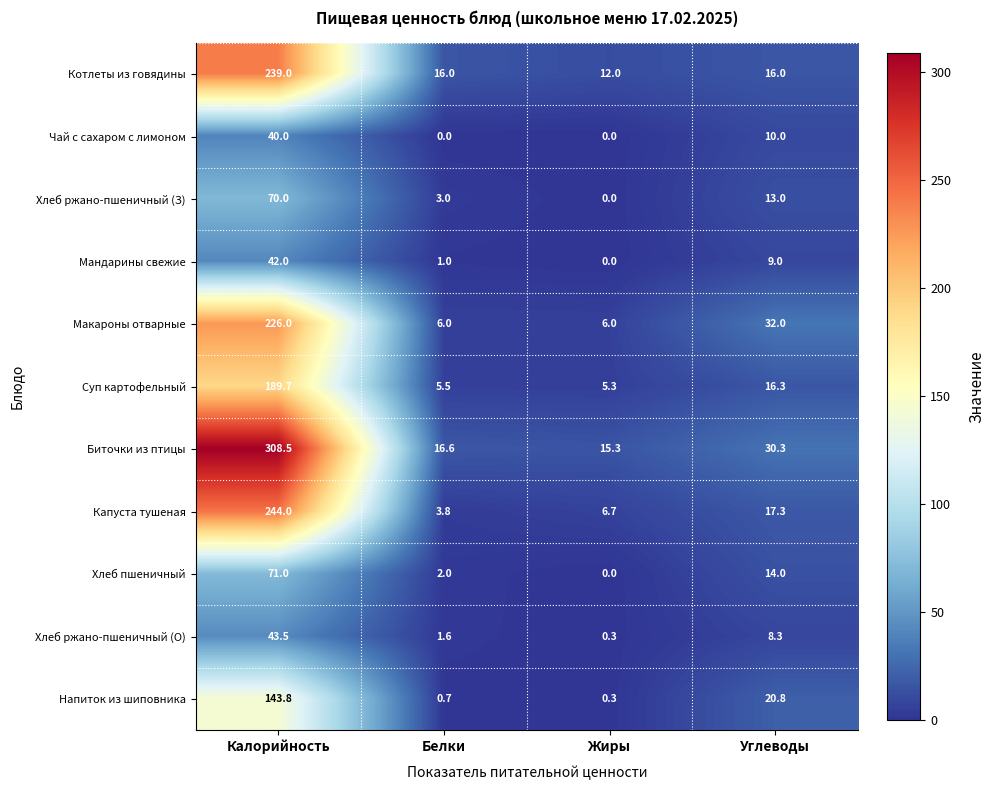

The value of Хлеб ржано-пшеничный (О) at Белки is 1.6. True or false?

True